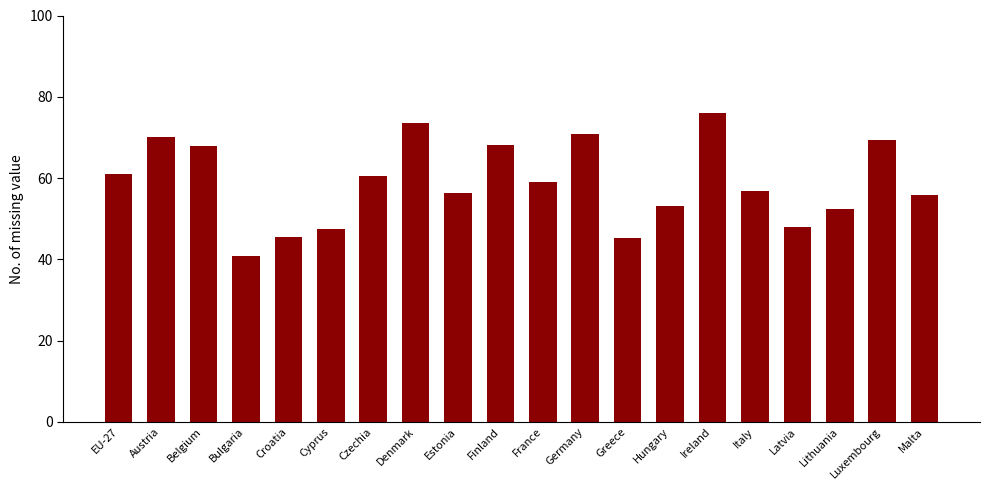

What is the minimum value shown in the chart?

40.8